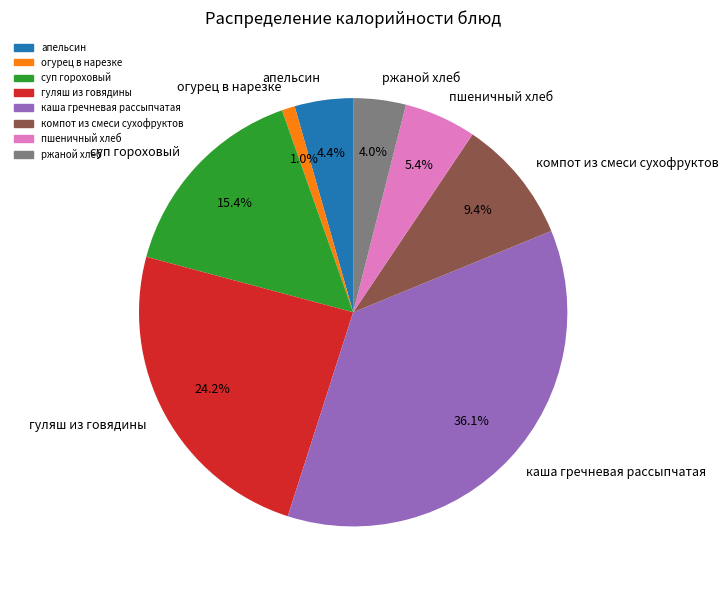

How many slices are in this pie chart?

8